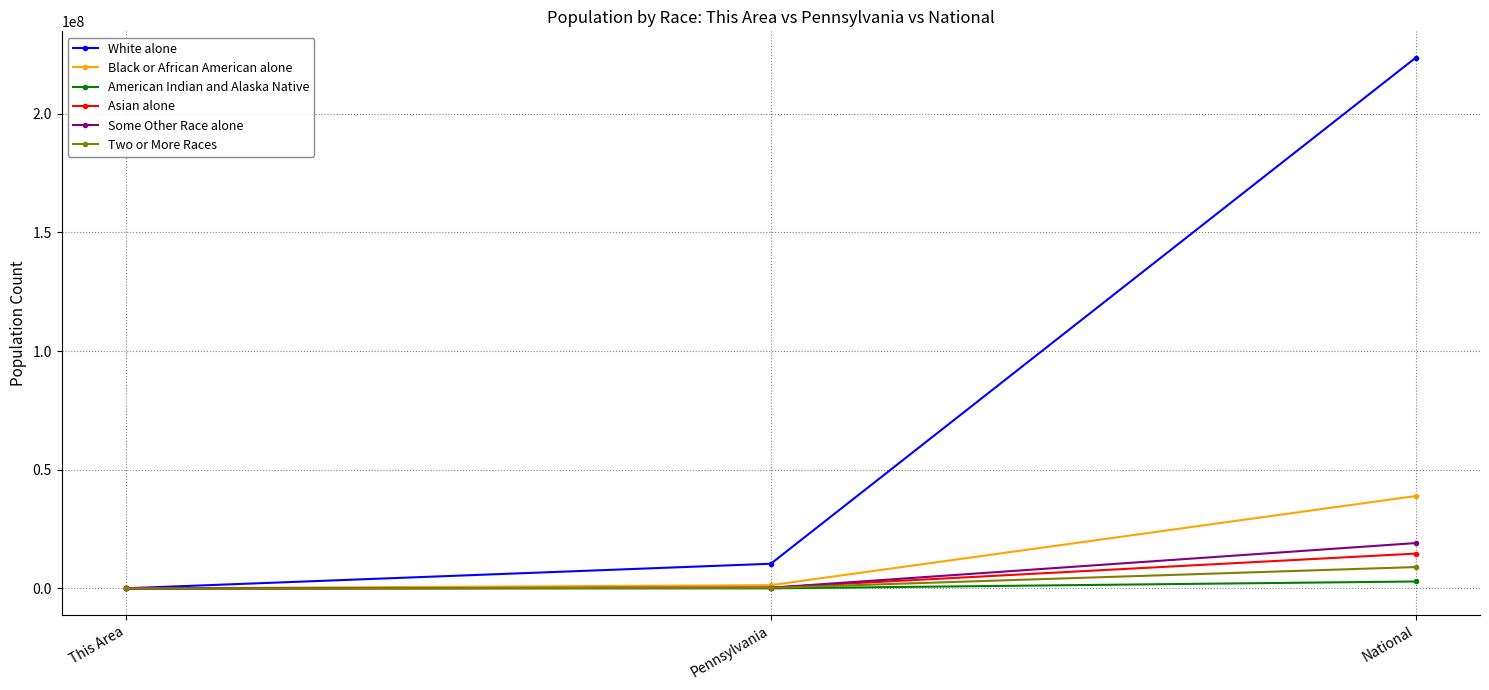

List the labels in order of White alone value, largest first.

National, Pennsylvania, This Area